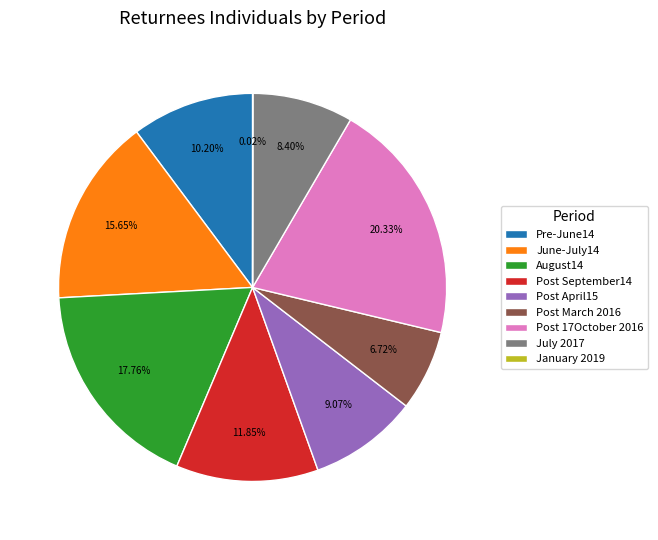

What is the total percentage of Pre-June14 and July 2017?

18.6%